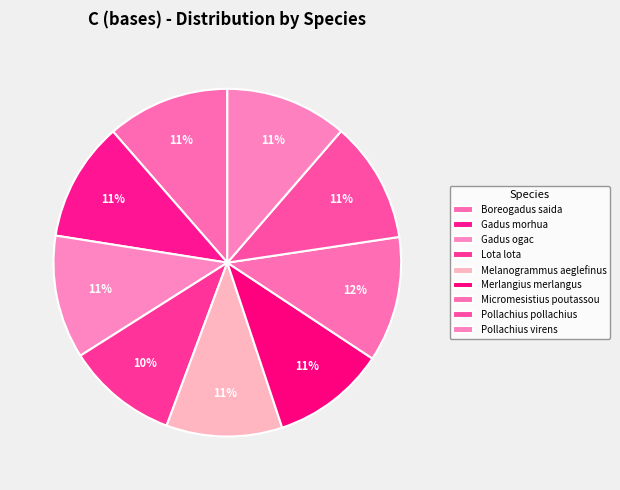

Count the number of slices in the pie.

9